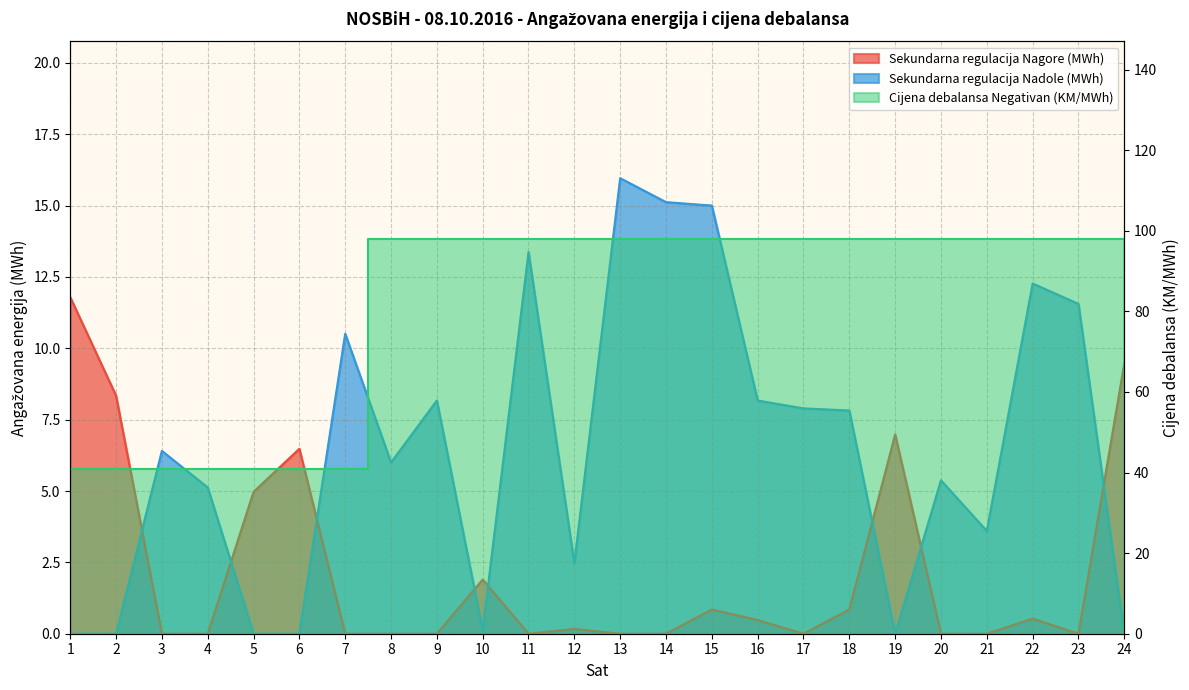

Which series changed the most between 17 and 19?

Sekundarna regulacija Nadole (MWh)